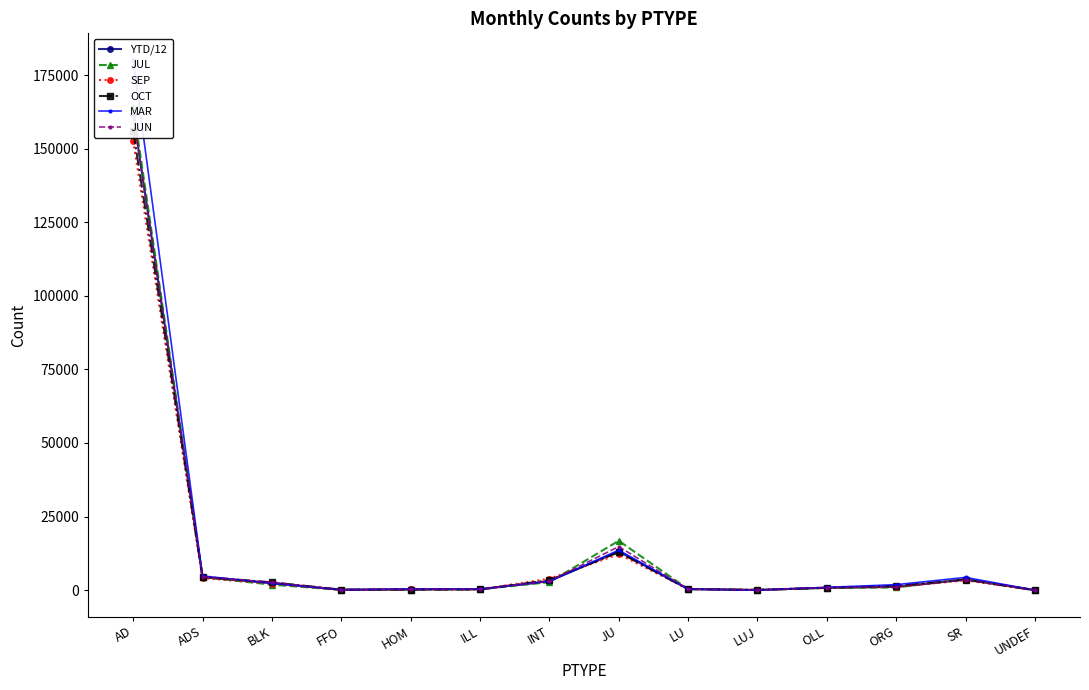

Rank the categories by OCT value from lowest to highest.

UNDEF, LUJ, FFO, HOM, ILL, LU, OLL, ORG, BLK, INT, SR, ADS, JU, AD